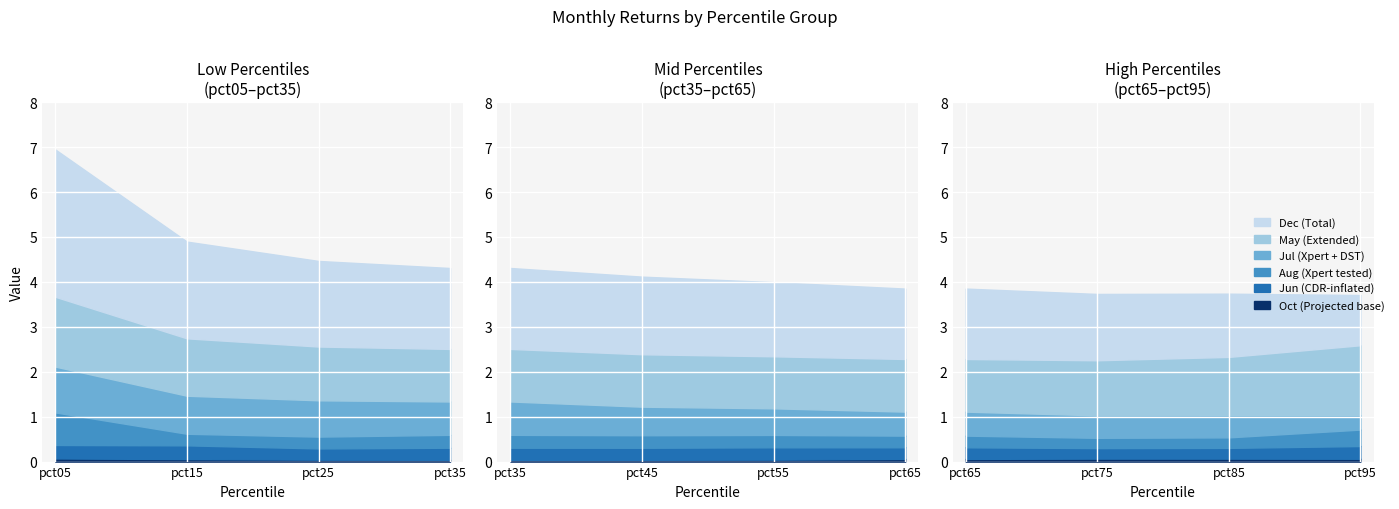

True or false: Dec and Jun intersect in this chart.

False